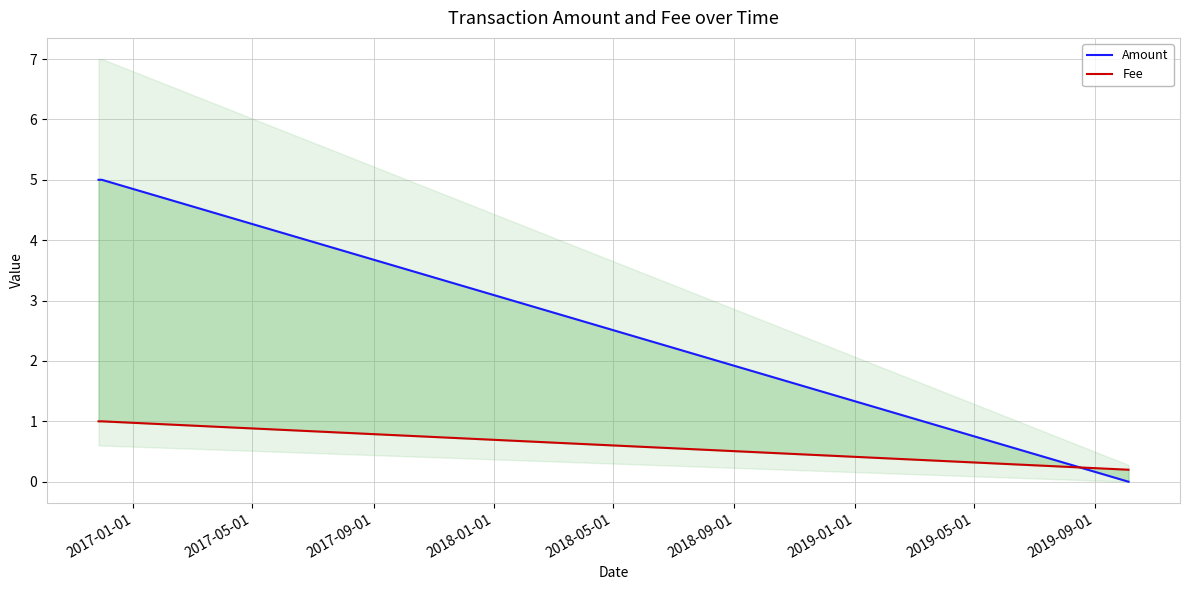

Between 2017-01-01 and 2017-09-01, which series saw the biggest shift?

Amount